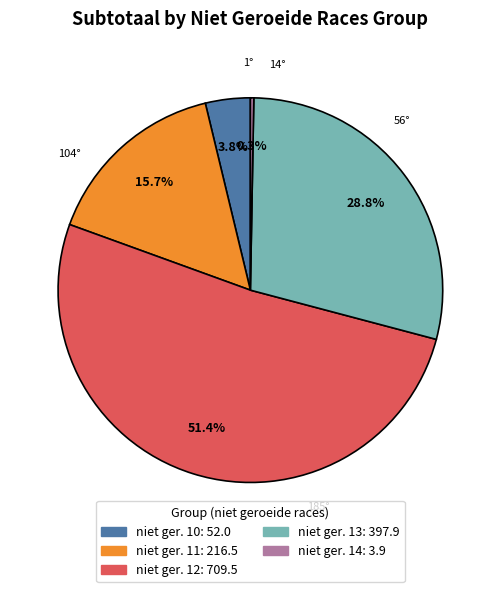

Does any single category account for the majority?

Yes